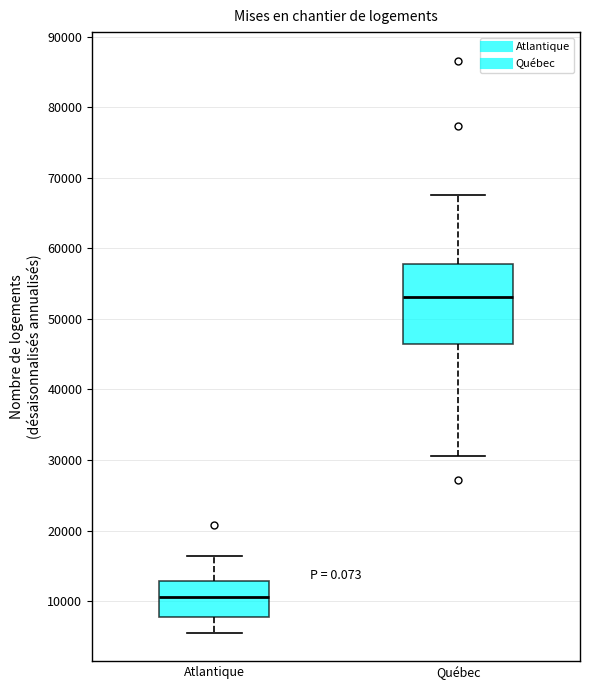

Which box's median line is the lowest?

Atlantique